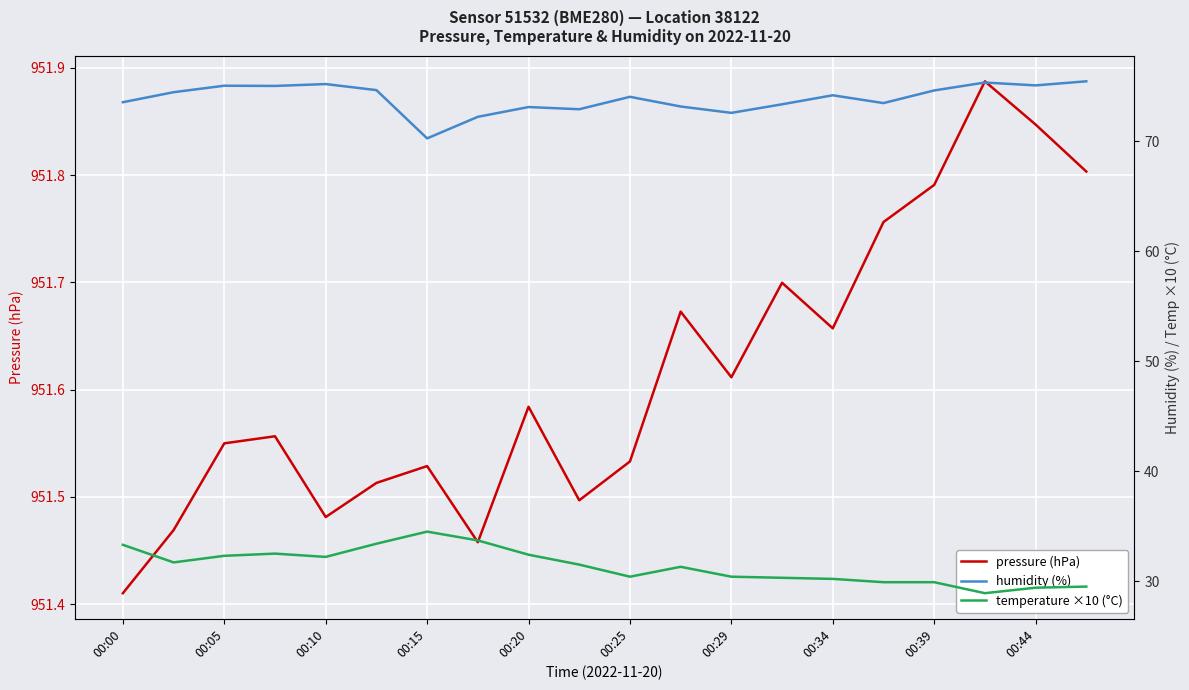

Count the number of categories in the chart.

20